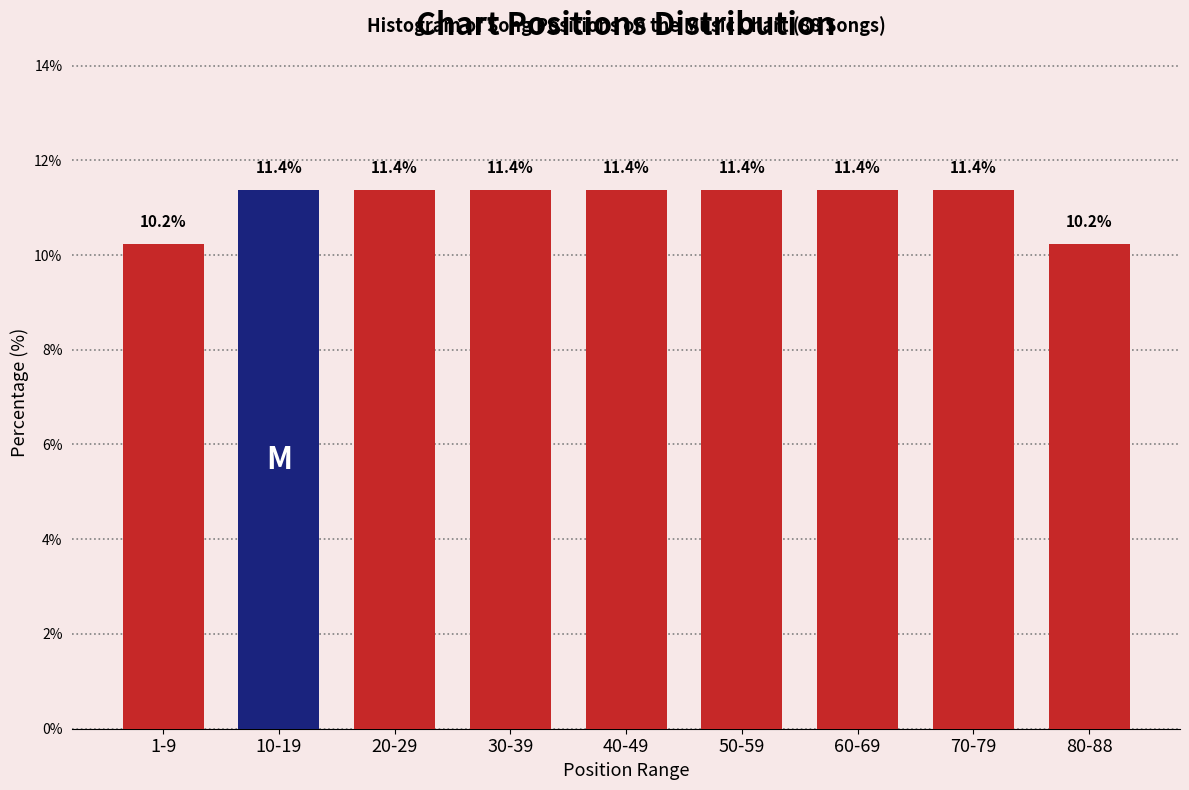

Reading left to right, transcribe all the data shown in this chart.

10.2	11.4	11.4	11.4	11.4	11.4	11.4	11.4	10.2